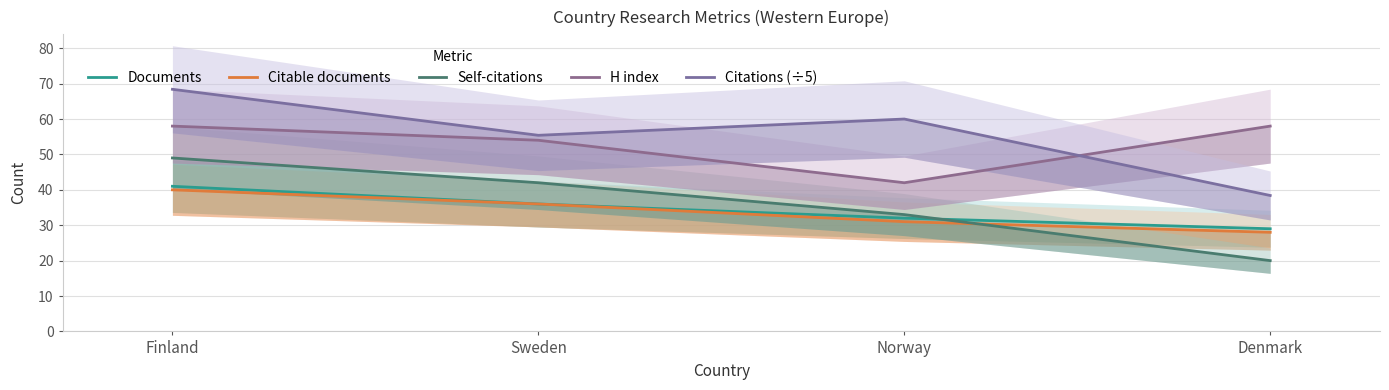

What is the spread (max minus min) of values at Norway?

29.0